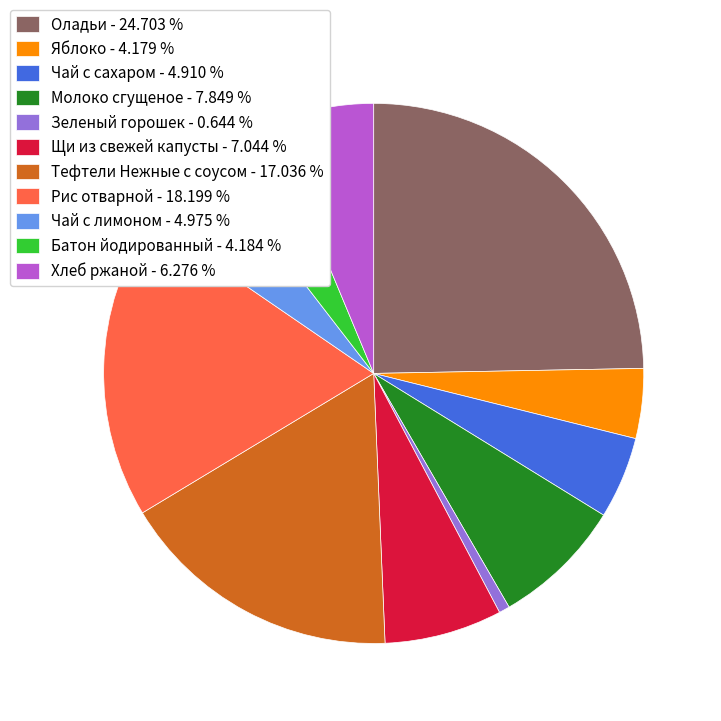

Which has a higher value, Яблоко - 4.179 % or Чай с сахаром - 4.910 %?

Чай с сахаром - 4.910 %